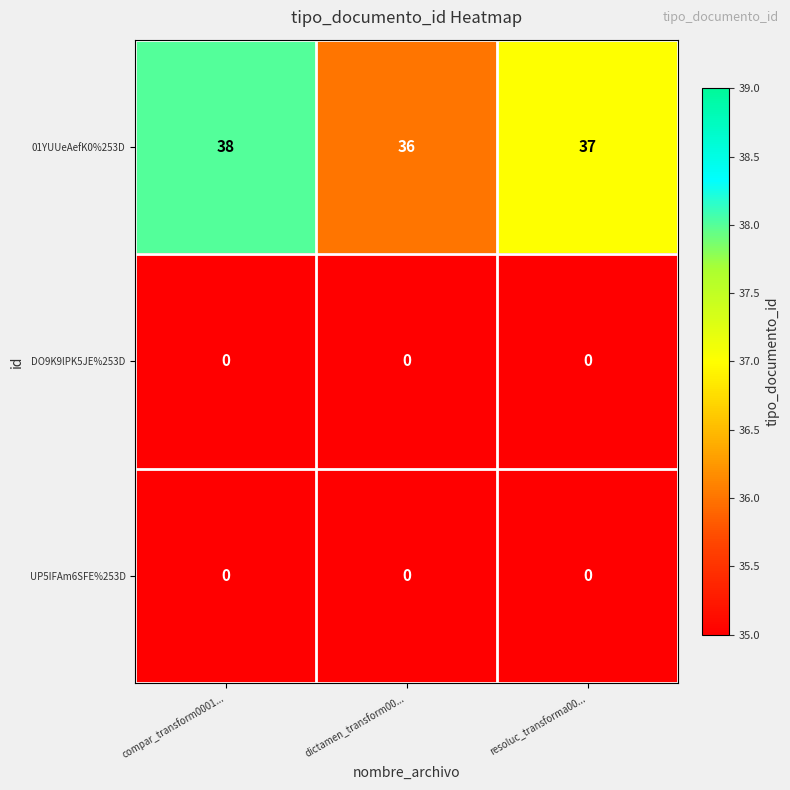

The value of UP5IFAm6SFE%253D at compar_transform0001... is 0. True or false?

True